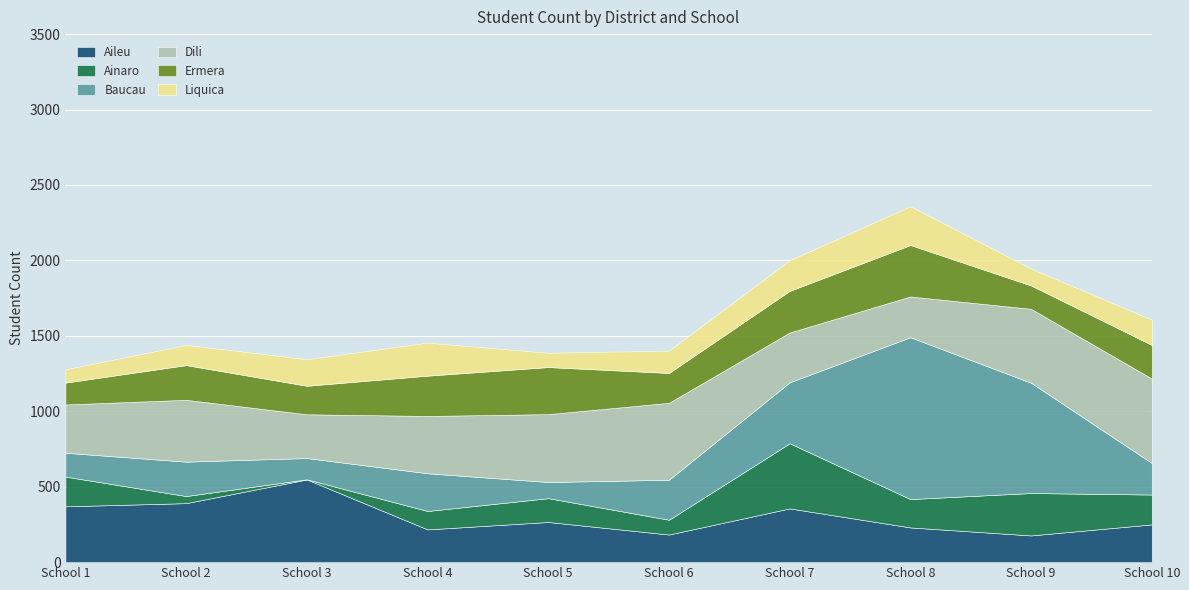

What is the difference between the maximum and minimum values in the Baucau series?

966